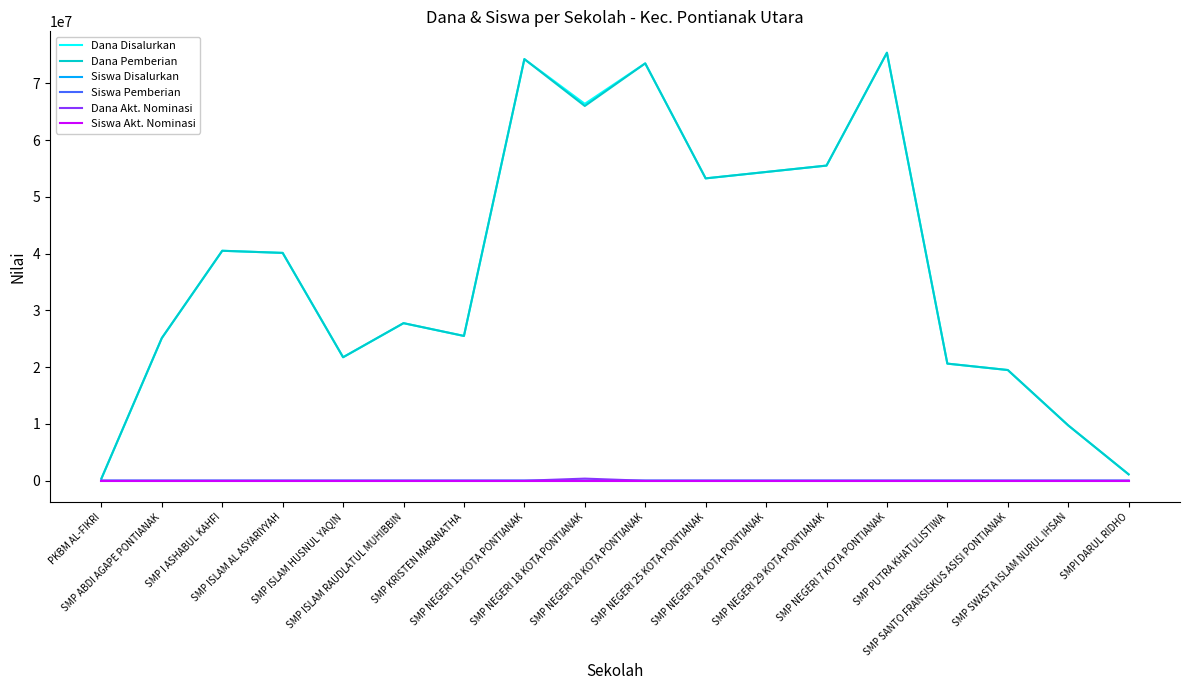

What is the greatest value displayed?

75375000